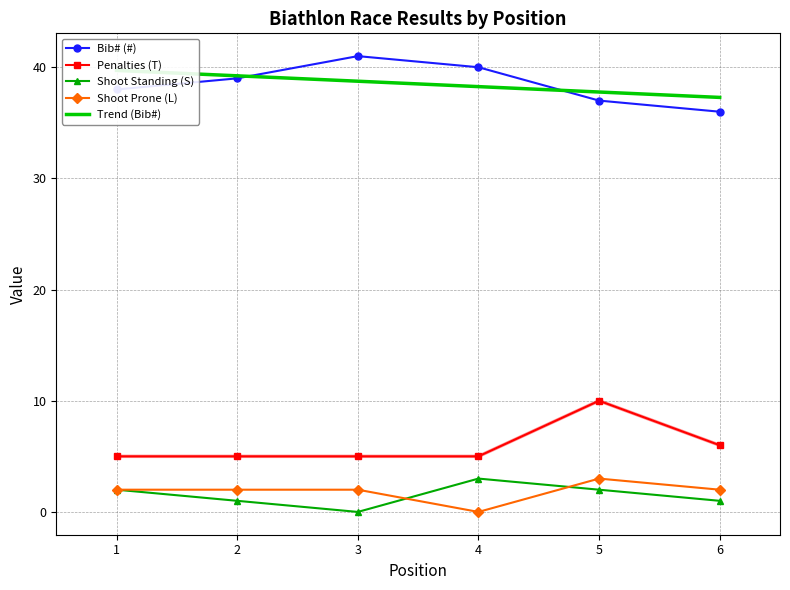

How many Shoot Standing (S) values are between 1 and 2?

4